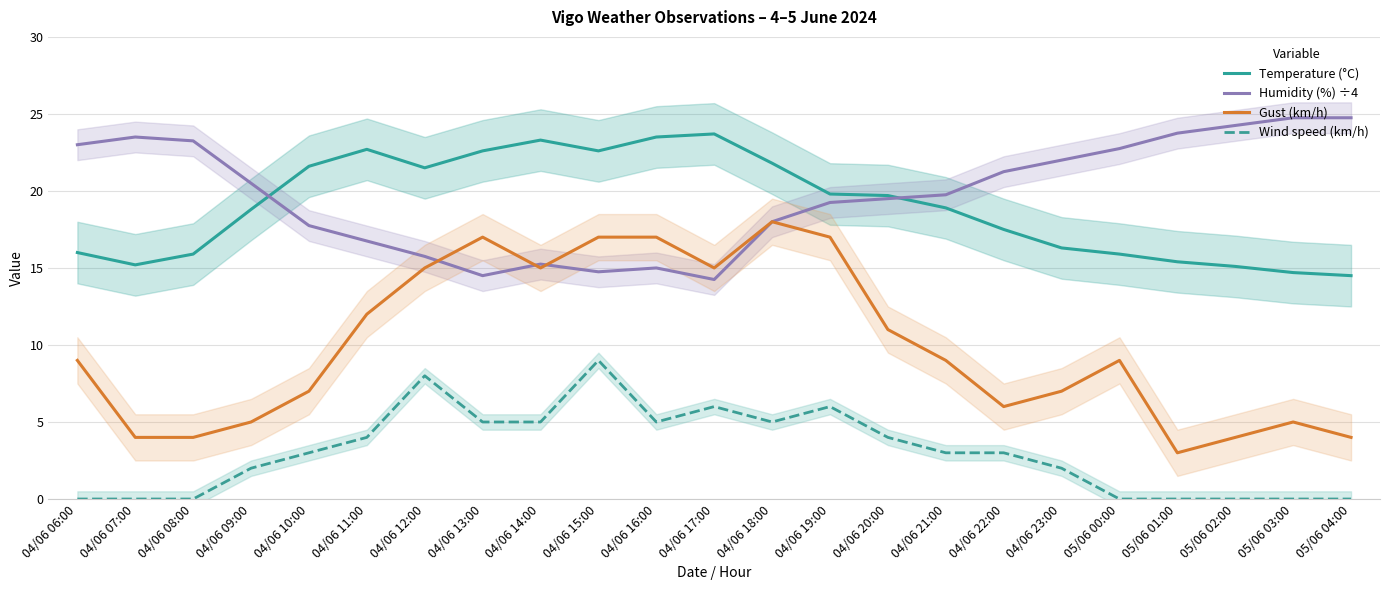

Is the value of Gust (km/h) at 05/06 01:00 greater than the value of Temperature (°C) at 04/06 14:00?

No